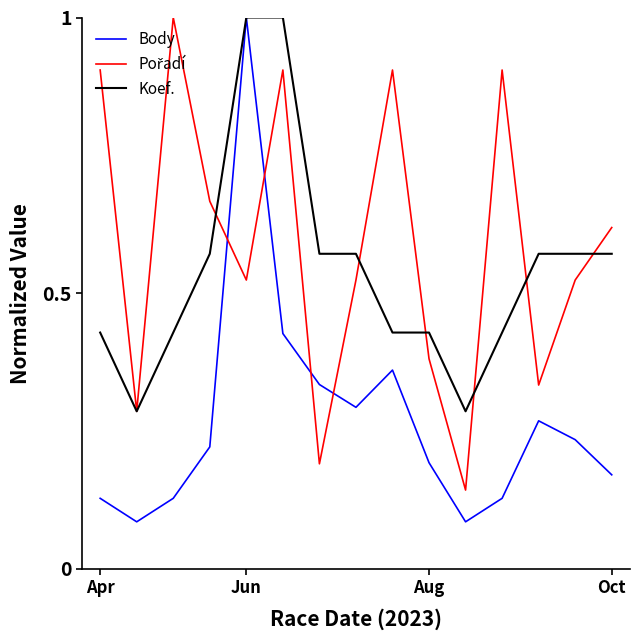

What is the maximum value for Body?

1.0